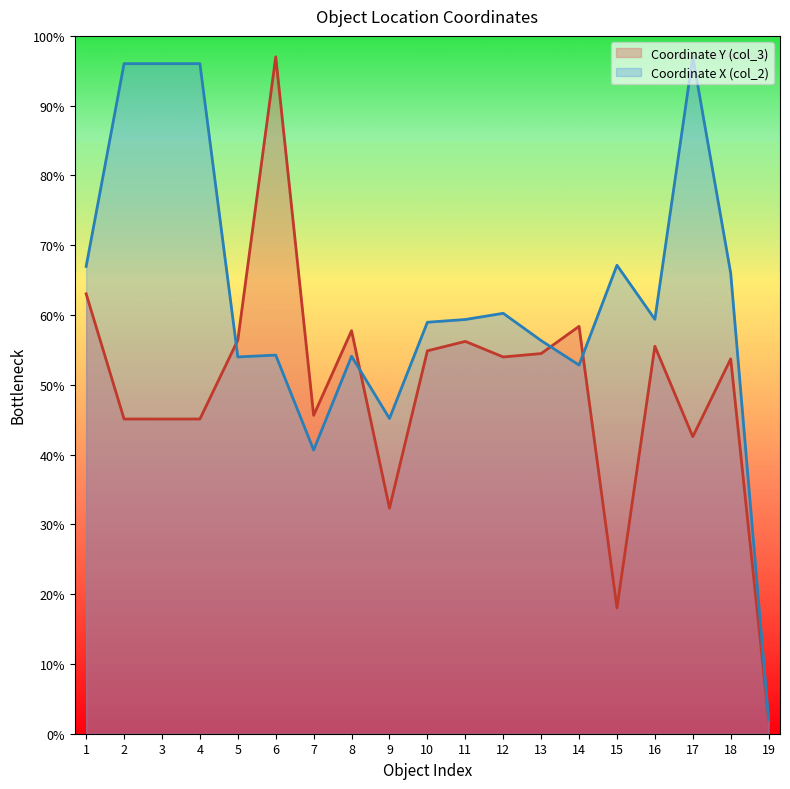

Which series ends up on top after the final intersection of Coordinate Y (col_3) and Coordinate X (col_2)?

Coordinate X (col_2)